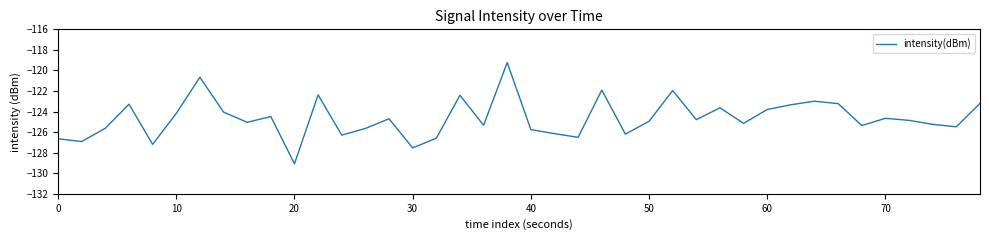

What is the difference between the maximum and minimum values?

9.8